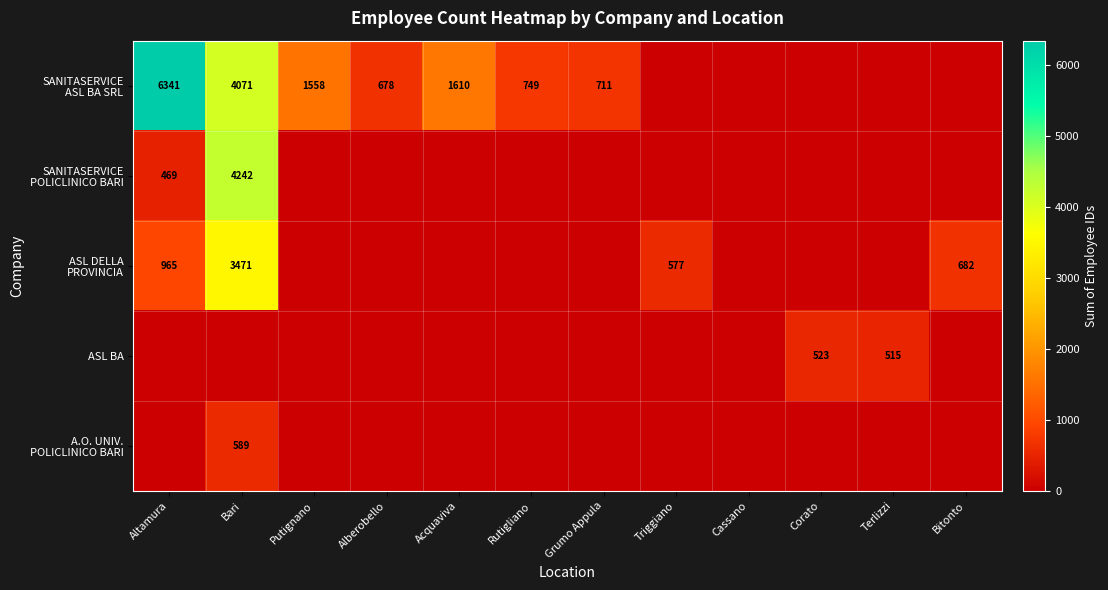

The ASL BA series shows 341 at Corato. True or false?

False